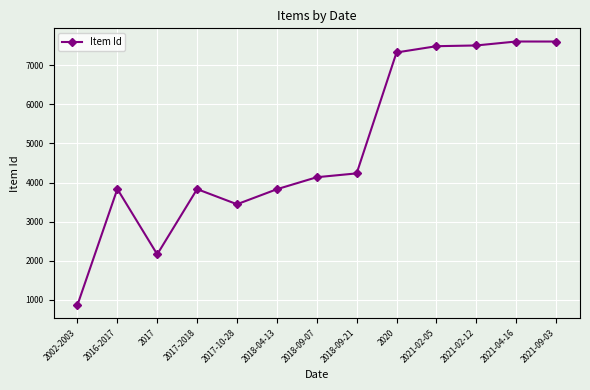

What is the maximum value shown in the chart?

7605